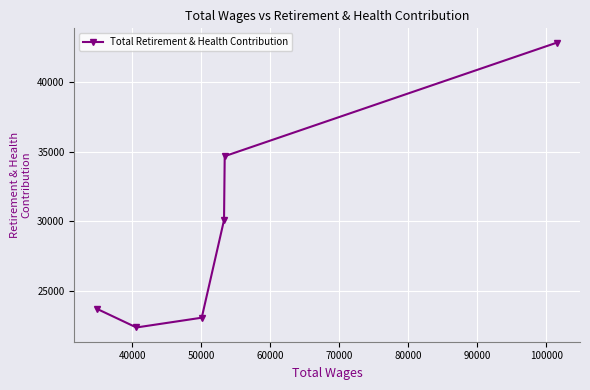

What is the value of the 4th point from the left?

30102